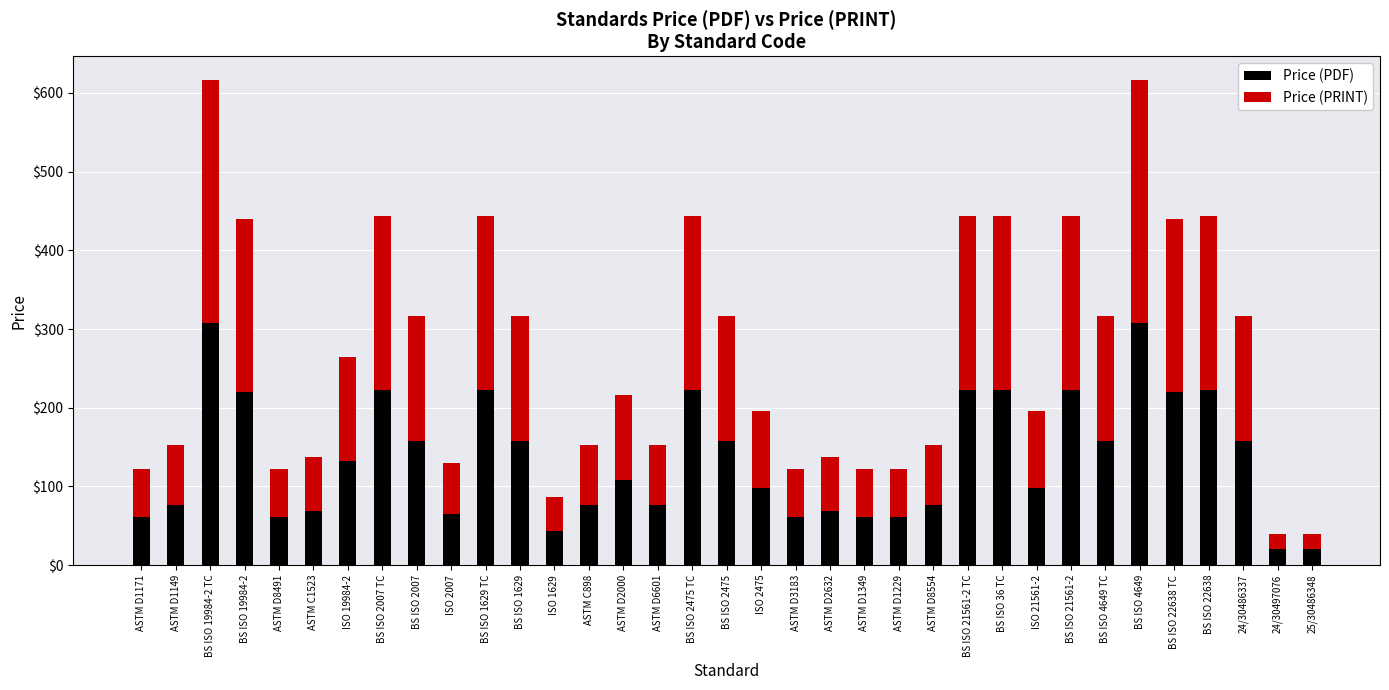

What is the total value across all series at ASTM D8491?

122